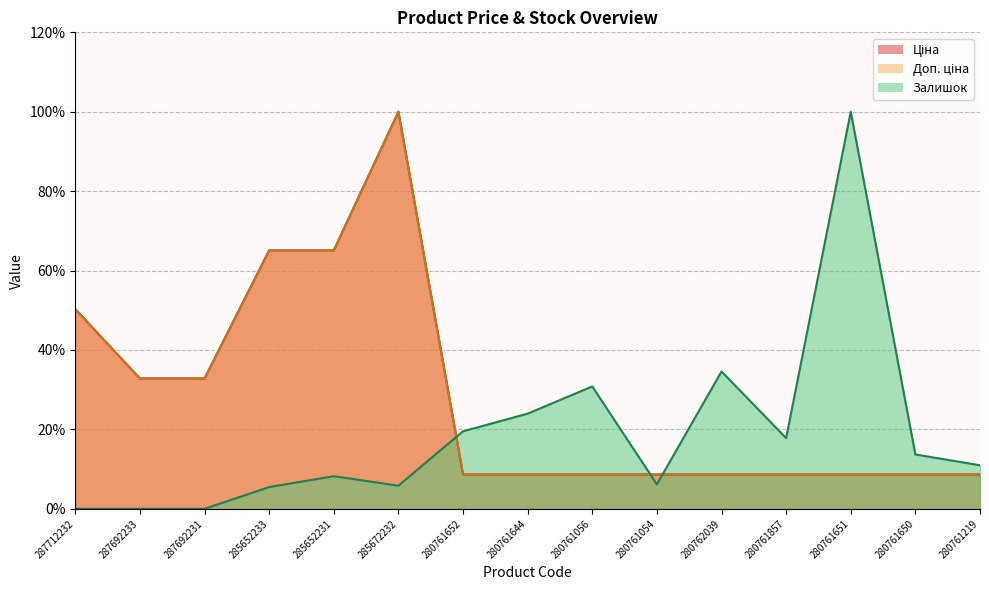

What is the approximate value of Залишок at 280761652?

19.5